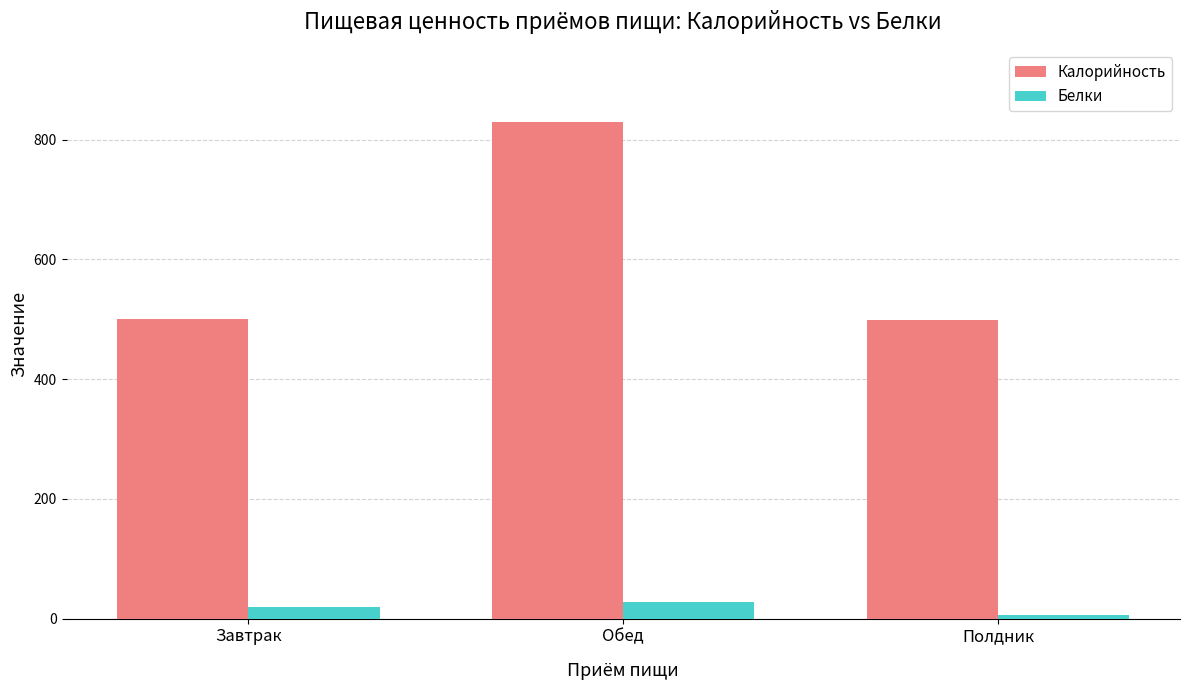

What are all the series names shown in the legend?

Калорийность, Белки